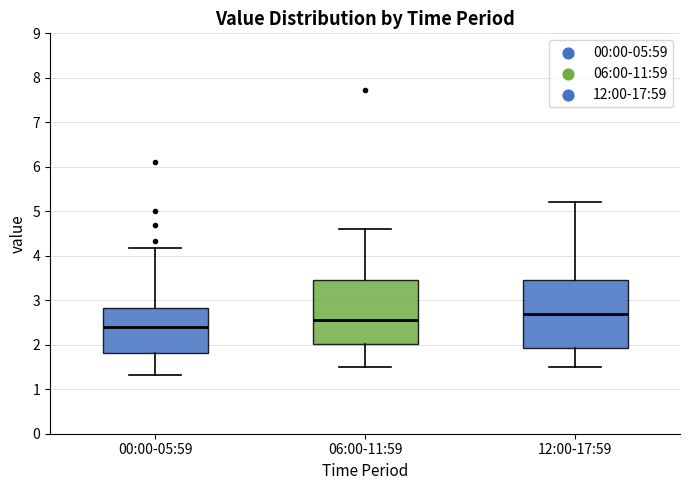

Which box has the highest median line?

12:00-17:59